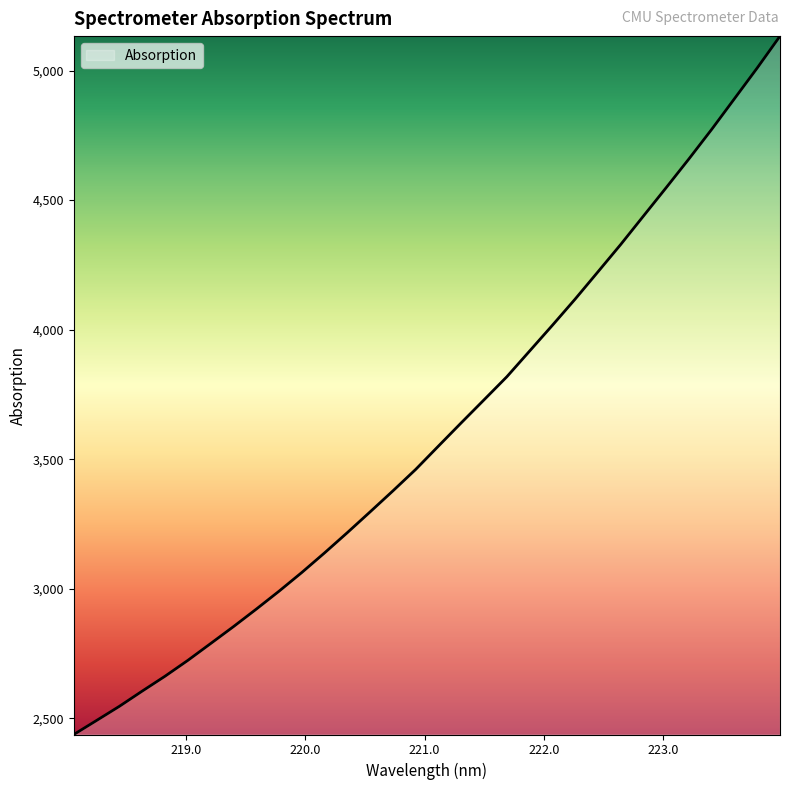

What is the difference between the maximum and minimum values?

2695.5